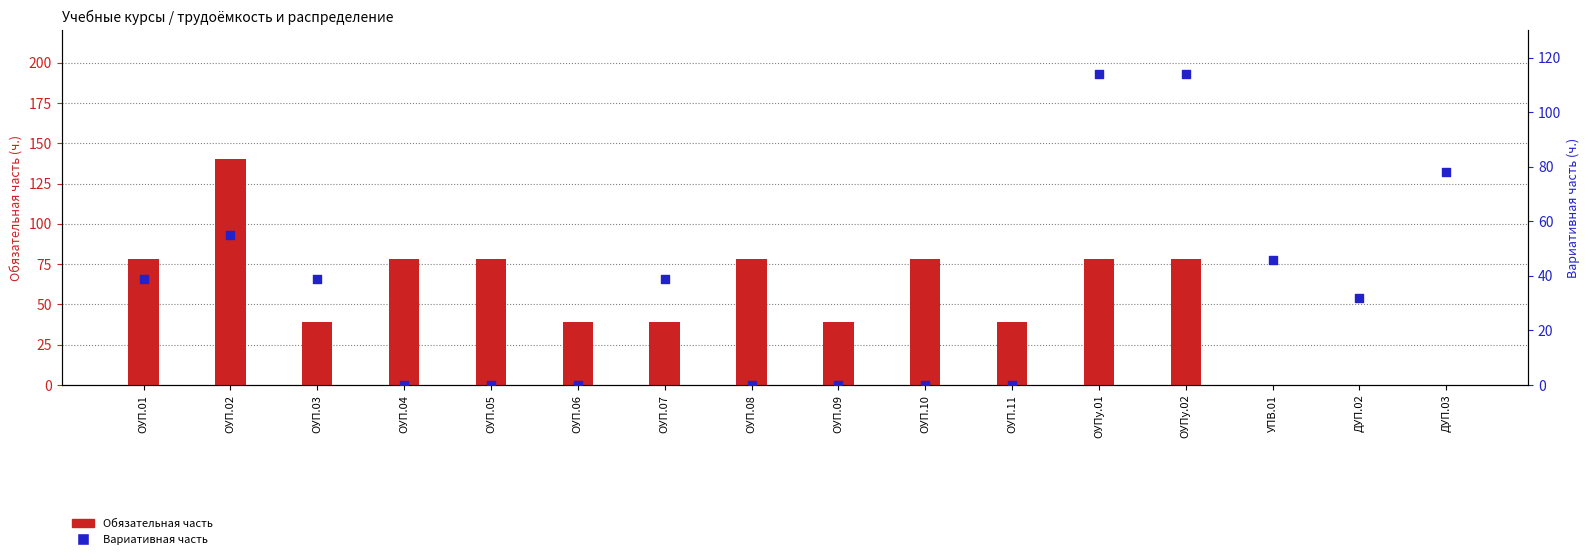

Which series reaches the maximum Y coordinate?

Обязательная часть